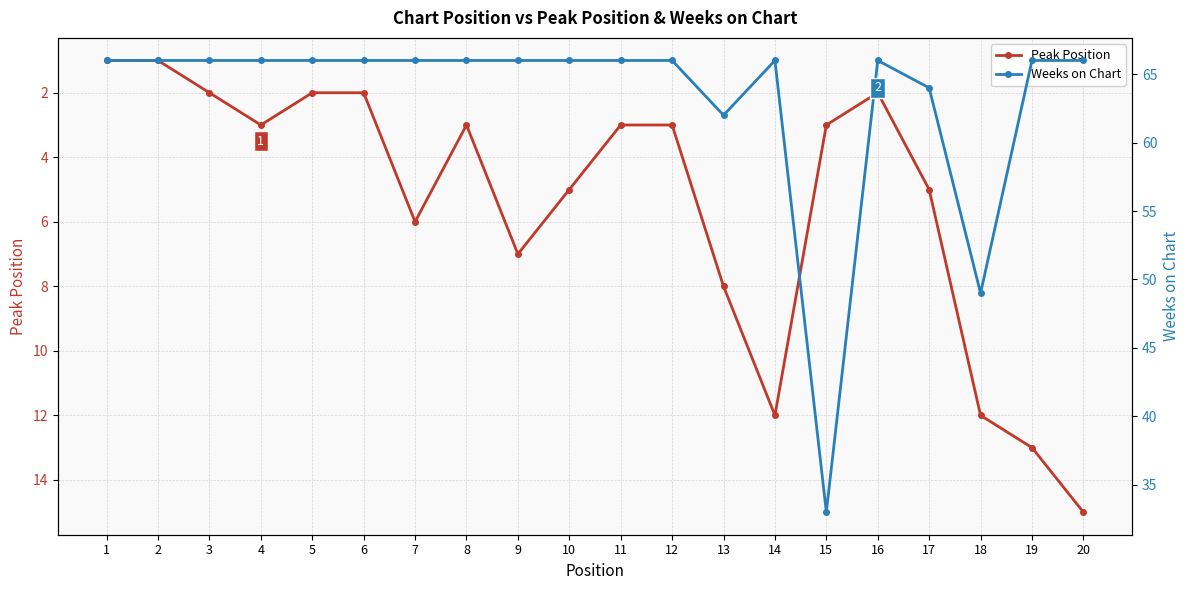

Reading left to right, extract all data points from this chart.

Peak Position: 1=1	2=1	3=2	4=3	5=2	6=2	7=6	8=3	9=7	10=5	11=3	12=3	13=8	14=12	15=3	16=2	17=5	18=12	19=13	20=15
Weeks on Chart: 1=66	2=66	3=66	4=66	5=66	6=66	7=66	8=66	9=66	10=66	11=66	12=66	13=62	14=66	15=33	16=66	17=64	18=49	19=66	20=66